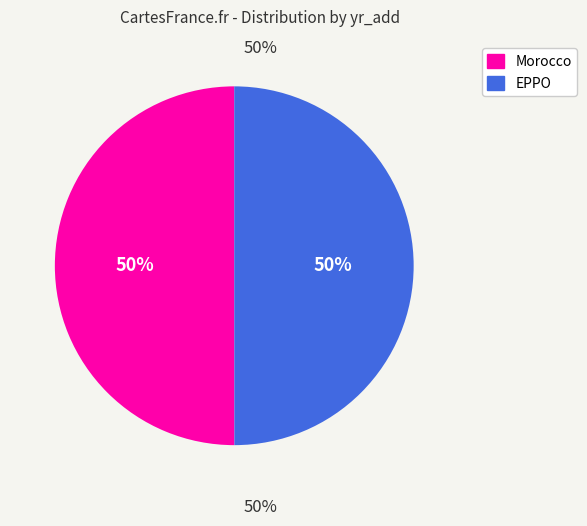

How many slices are in this pie chart?

2